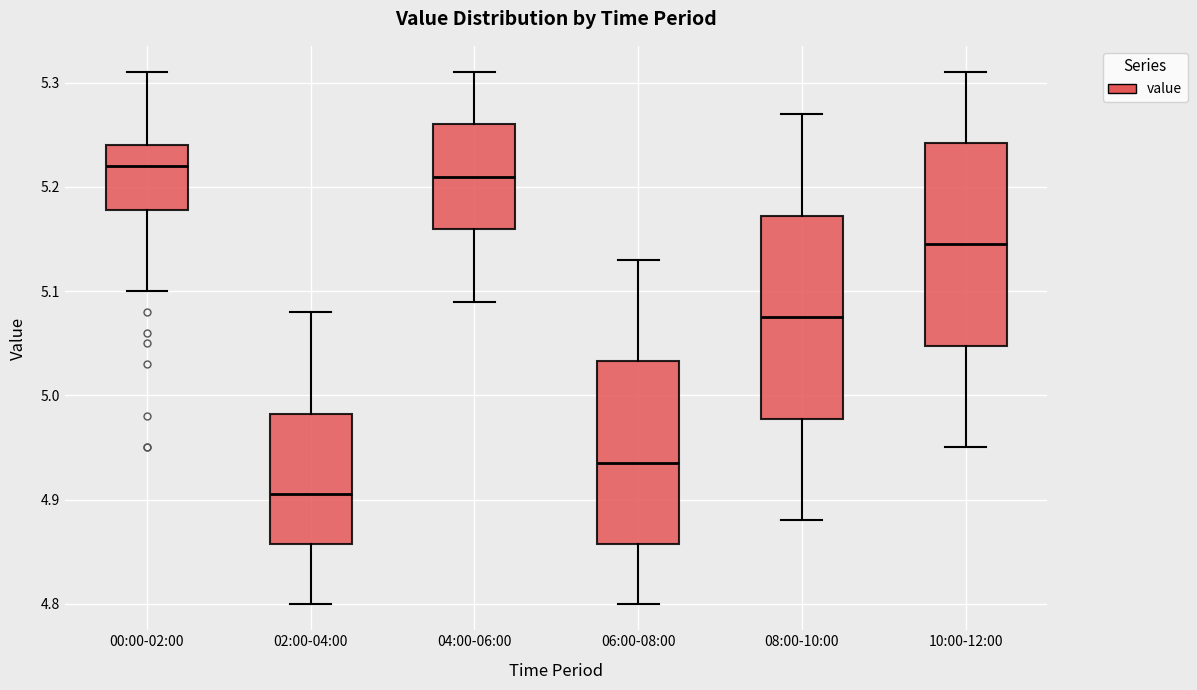

Where is the lower edge of the box for 10:00-12:00 on the y-axis? The values are not printed on the chart, so give them approximately, as read against the axis.

5.05